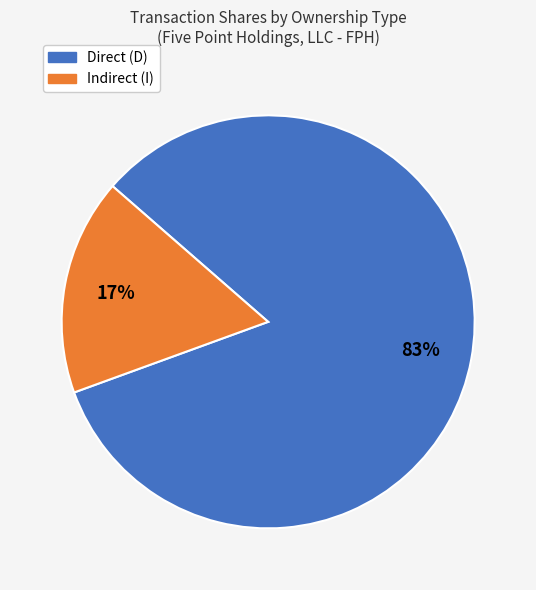

To the nearest percent, what is the average slice percentage?

50%